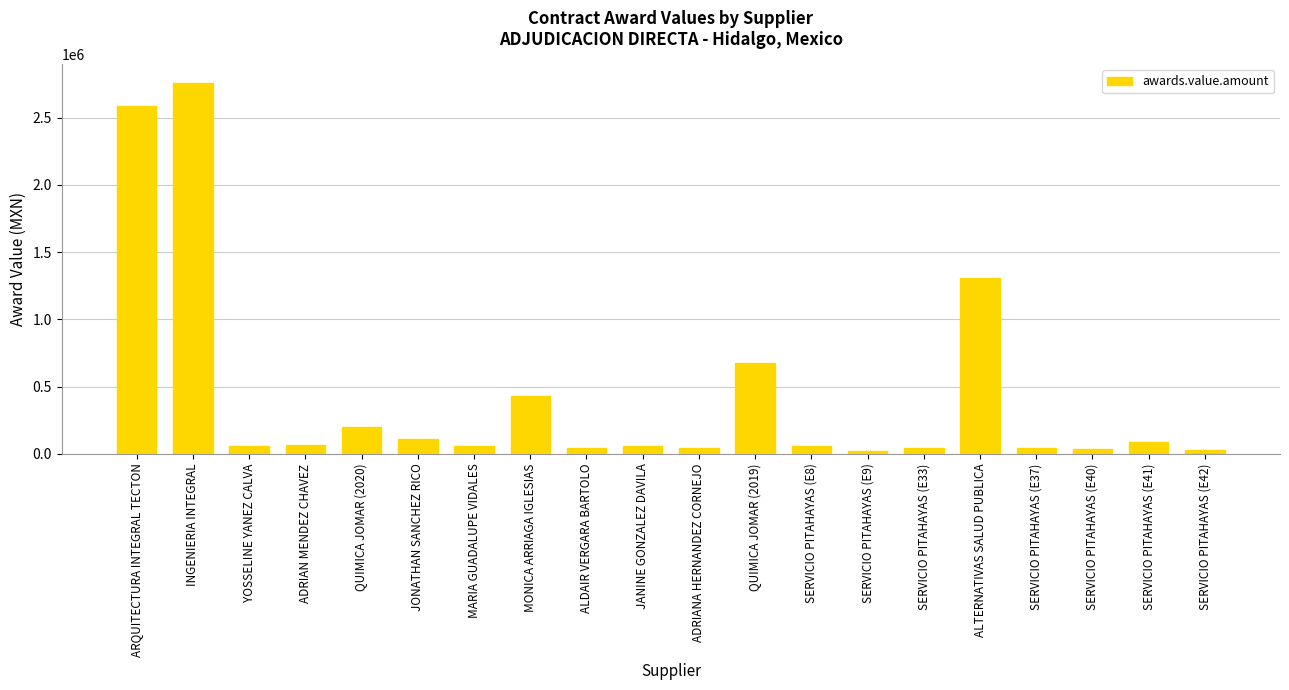

Between ARQUITECTURA INTEGRAL TECTON and SERVICIO PITAHAYAS (E33), which is larger?

ARQUITECTURA INTEGRAL TECTON